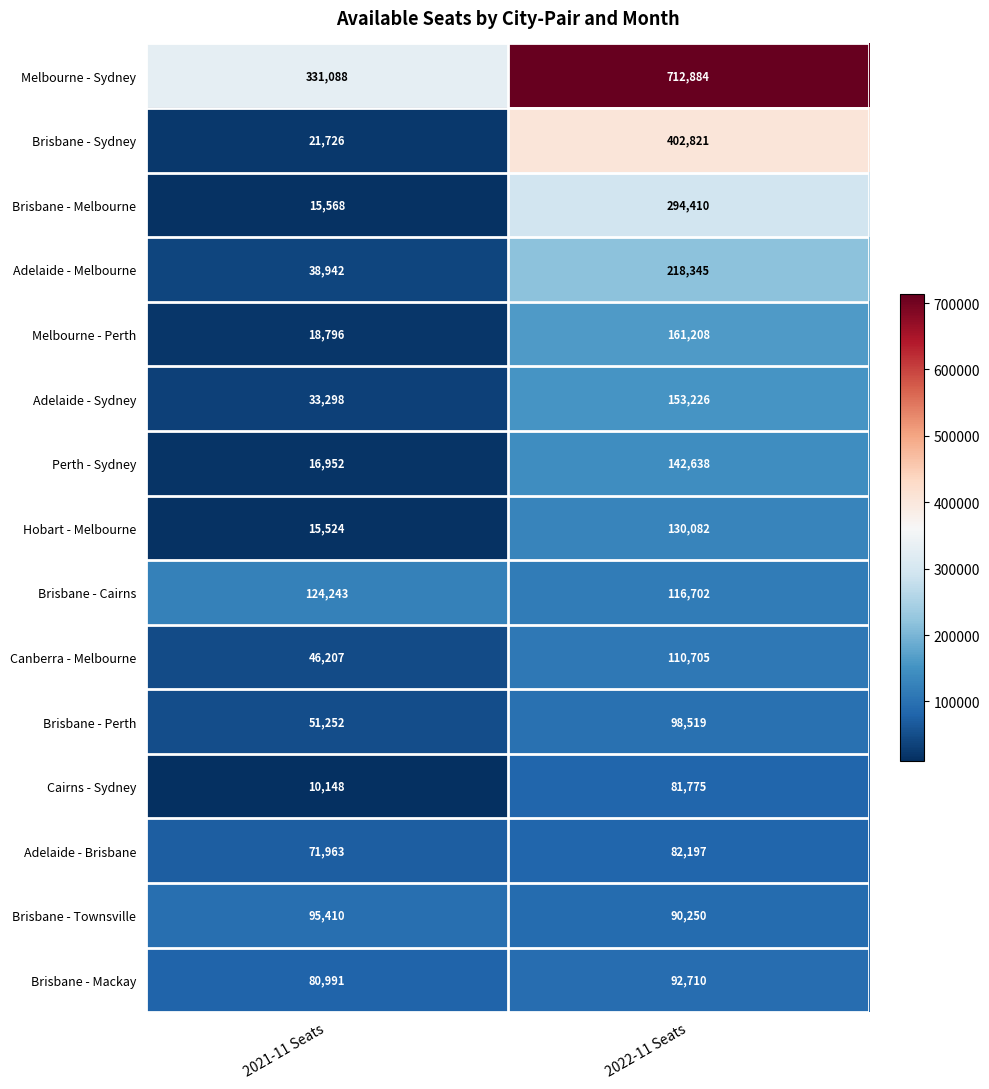

Reading right to left, transcribe all the data shown in this chart.

Melbourne - Sydney: 712884	331088
Brisbane - Sydney: 402821	21726
Brisbane - Melbourne: 294410	15568
Adelaide - Melbourne: 218345	38942
Melbourne - Perth: 161208	18796
Adelaide - Sydney: 153226	33298
Perth - Sydney: 142638	16952
Hobart - Melbourne: 130082	15524
Brisbane - Cairns: 116702	124243
Canberra - Melbourne: 110705	46207
Brisbane - Perth: 98519	51252
Cairns - Sydney: 81775	10148
Adelaide - Brisbane: 82197	71963
Brisbane - Townsville: 90250	95410
Brisbane - Mackay: 92710	80991